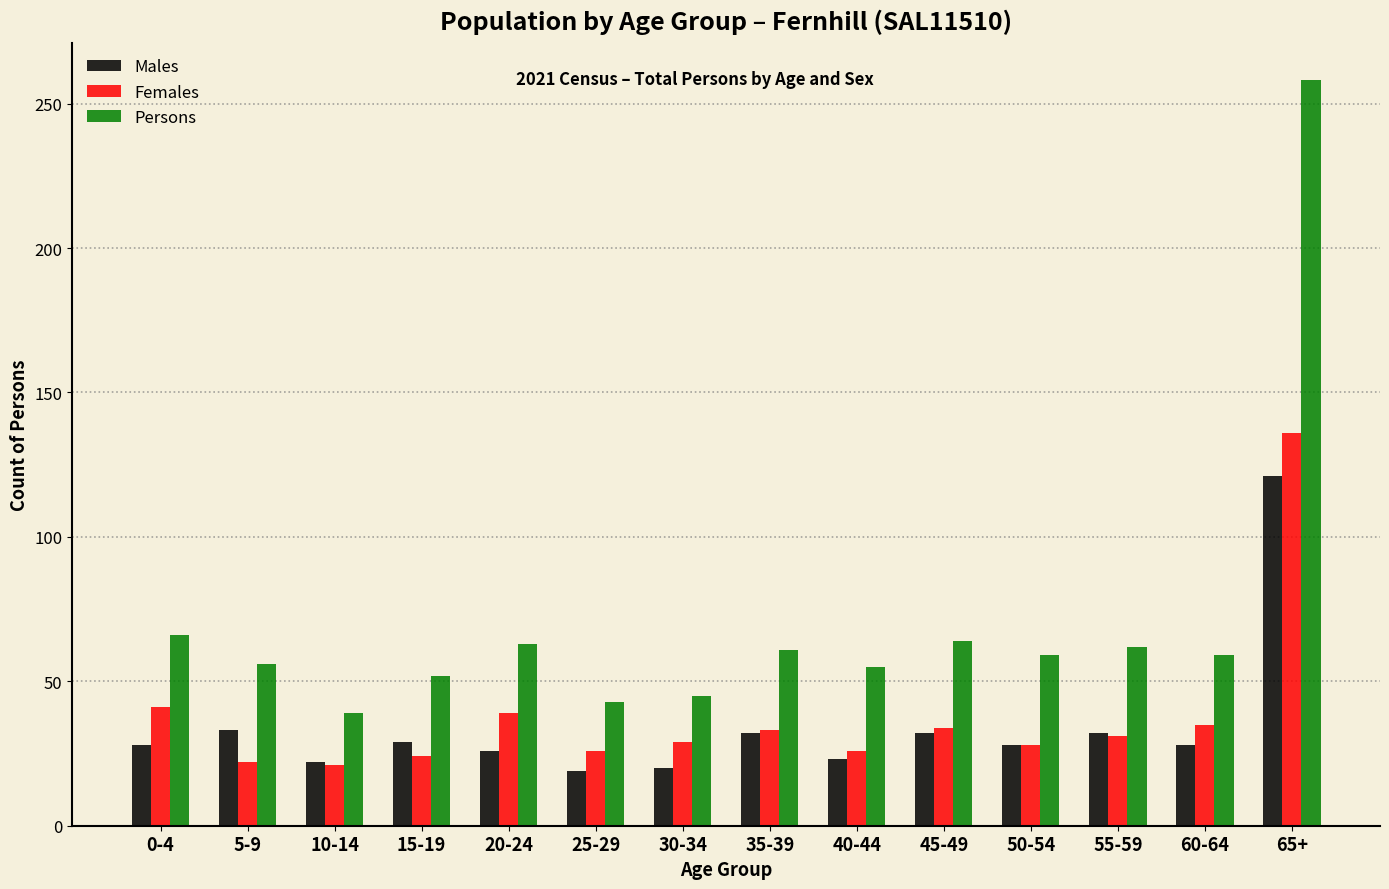

True or false: Females has a value of 8 at 25-29.

False